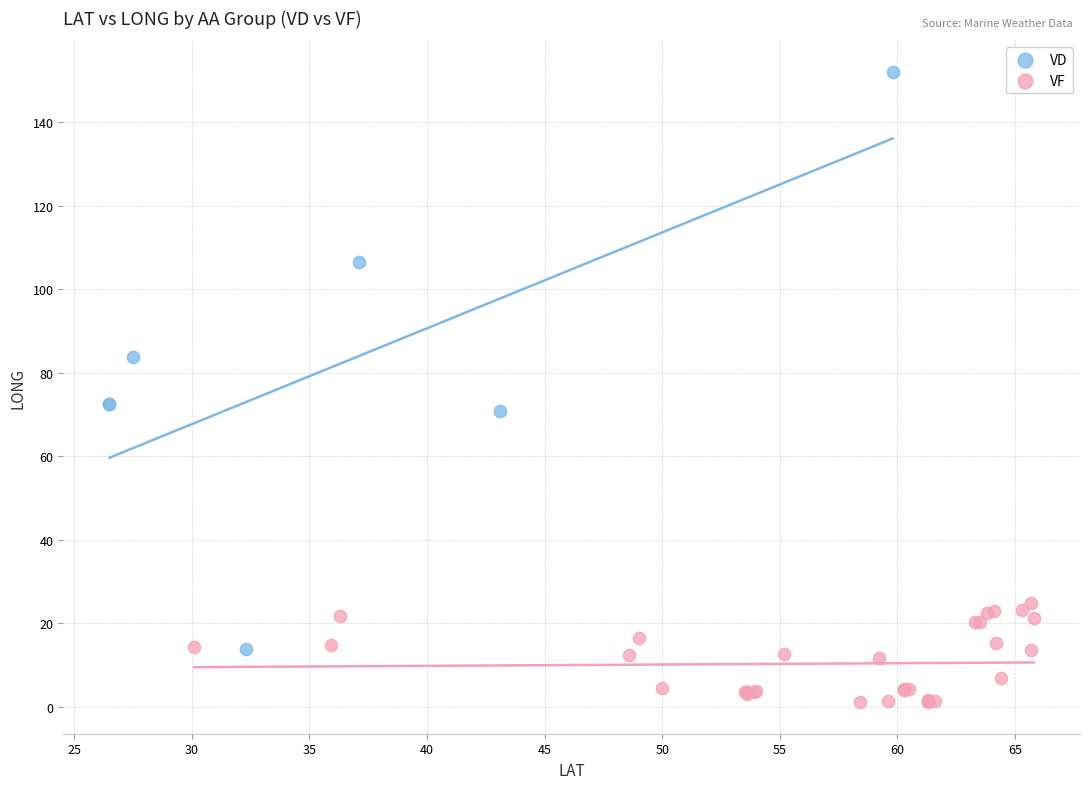

Which series reaches the maximum Y coordinate?

VD